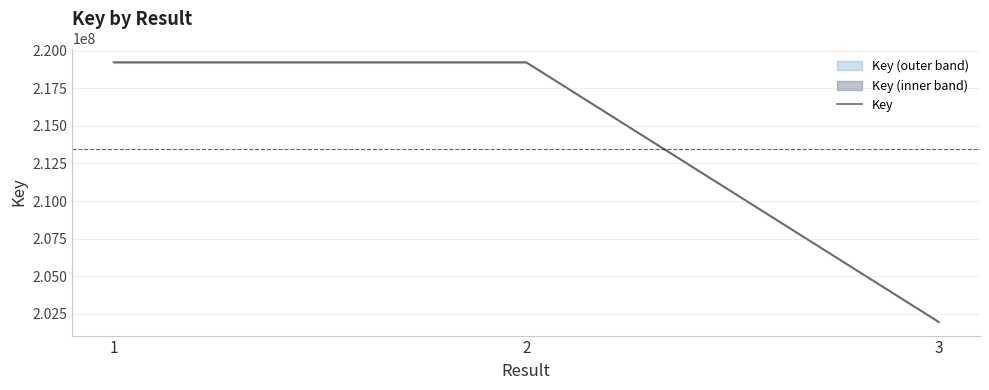

Reading left to right, list all the values displayed in this chart.

219226697	219226657	201961386